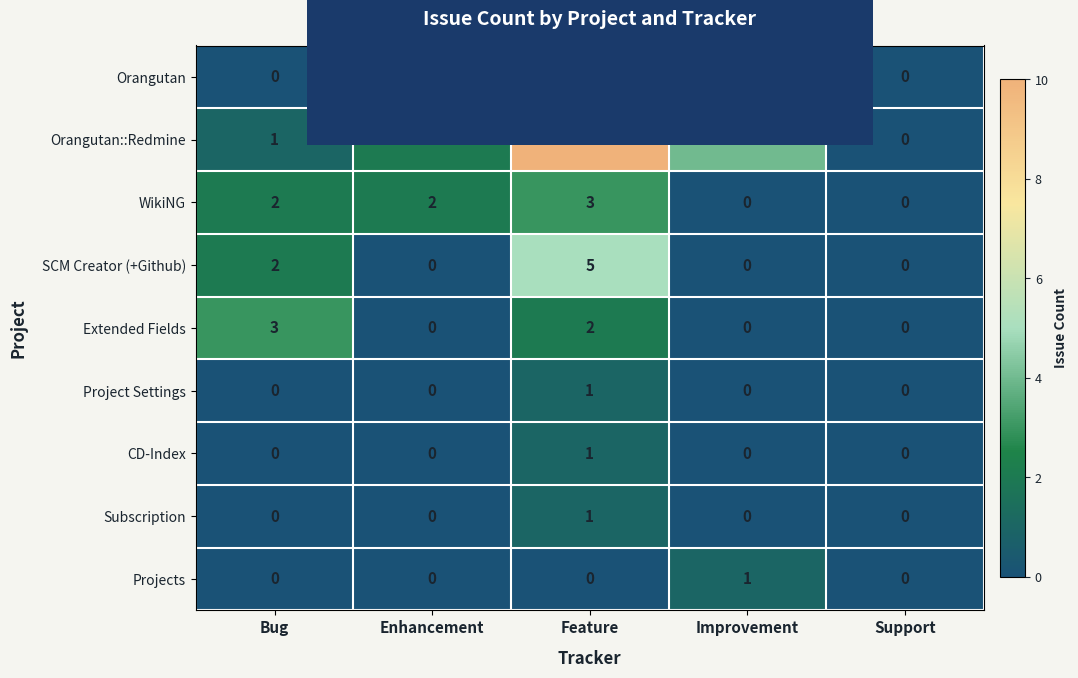

What is the sum of all WikiNG values?

7